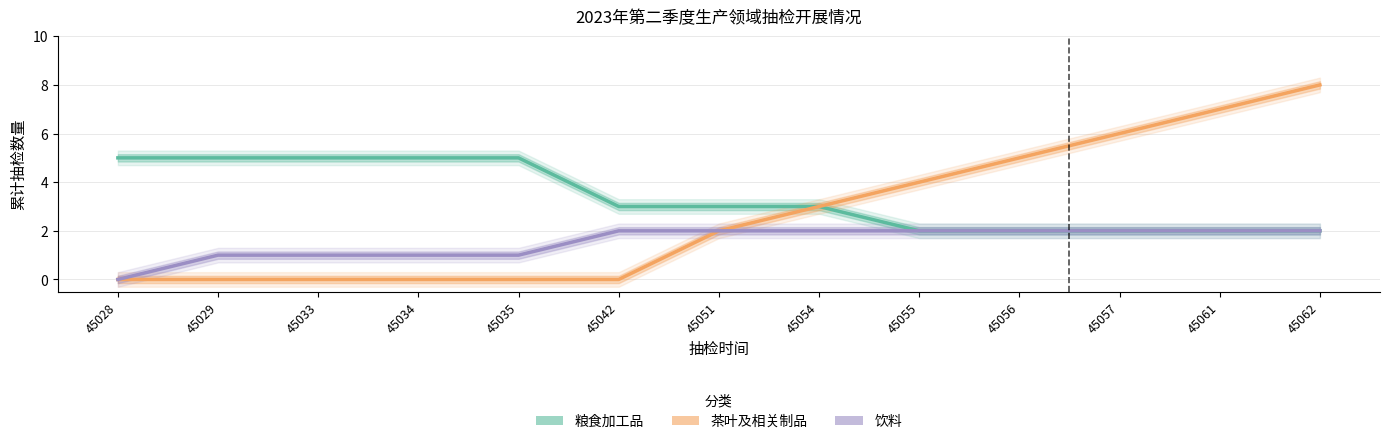

Which category has the highest value across all series?

45062